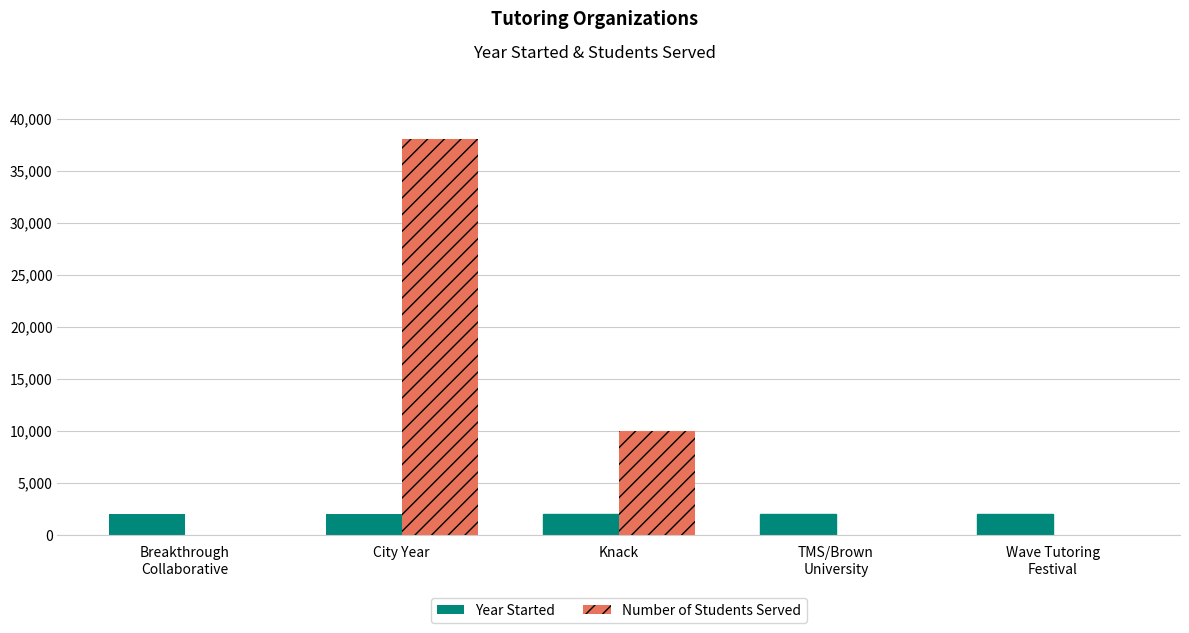

Is the value of Number of Students Served at Knack greater than the value of Year Started at Knack?

Yes